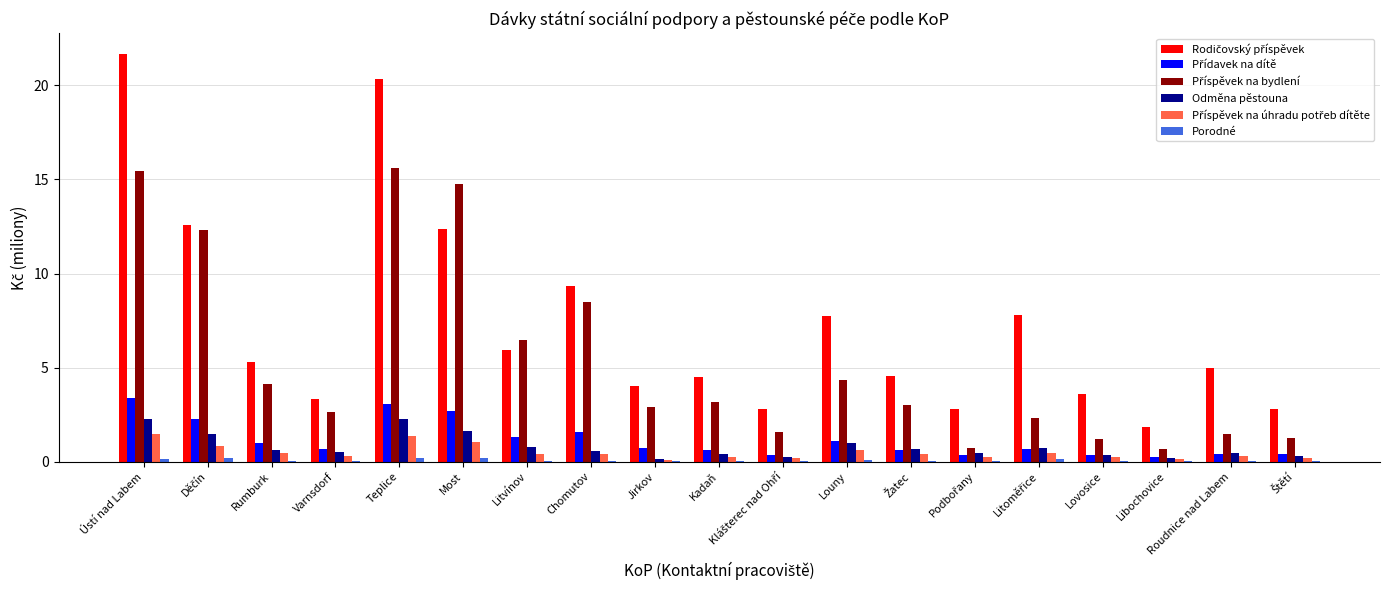

Which label corresponds to the largest value in the chart?

Ústí nad Labem